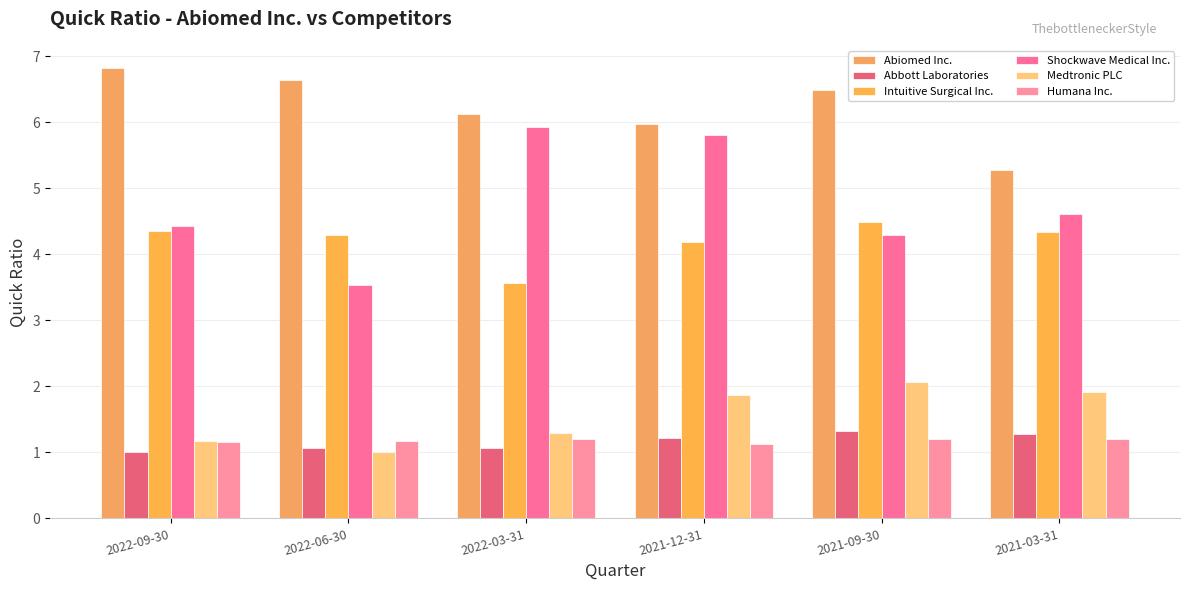

At which label does Abiomed Inc. reach its peak?

2022-09-30